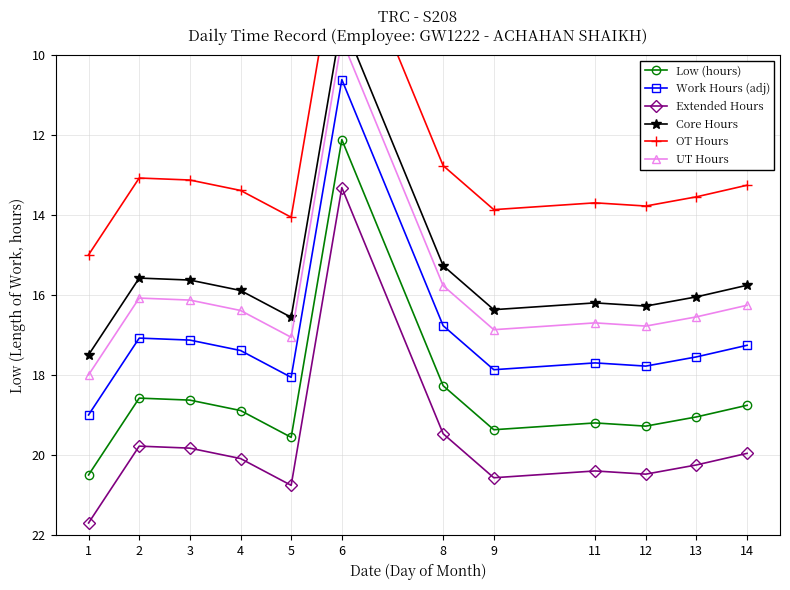

True or false: Work Hours (adj) and Low (hours) cross at least once.

False